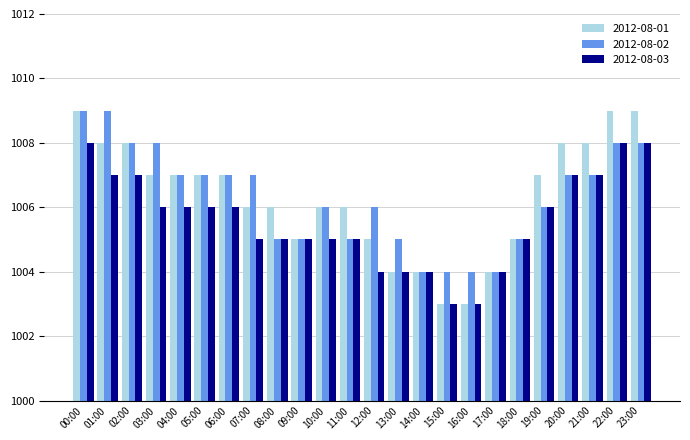

Reading left to right, transcribe all the data shown in this chart.

2012-08-01: 1009	1008	1008	1007	1007	1007	1007	1006	1006	1005	1006	1006	1005	1004	1004	1003	1003	1004	1005	1007	1008	1008	1009	1009
2012-08-02: 1009	1009	1008	1008	1007	1007	1007	1007	1005	1005	1006	1005	1006	1005	1004	1004	1004	1004	1005	1006	1007	1007	1008	1008
2012-08-03: 1008	1007	1007	1006	1006	1006	1006	1005	1005	1005	1005	1005	1004	1004	1004	1003	1003	1004	1005	1006	1007	1007	1008	1008